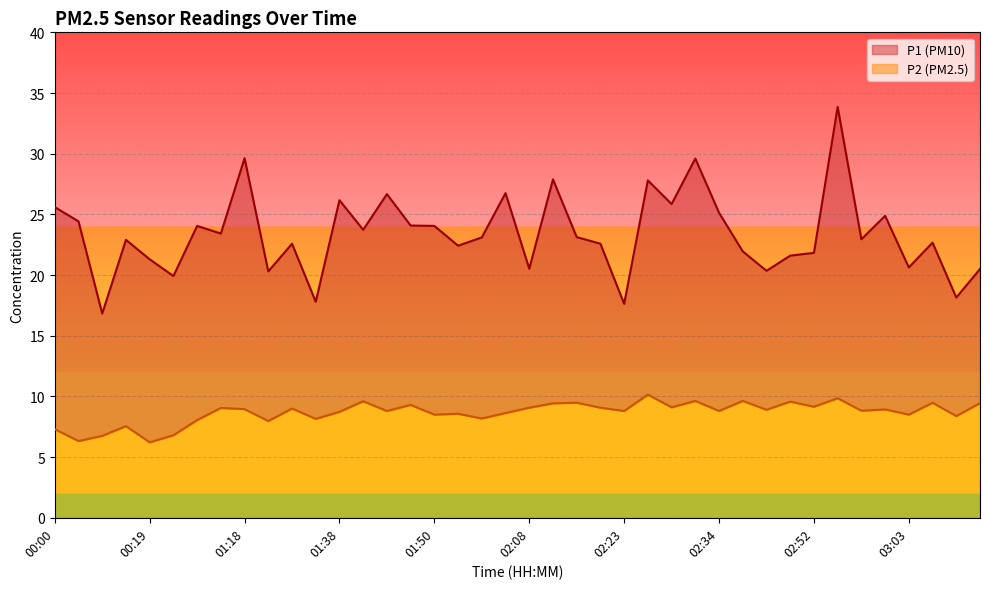

What is the label of the 35th point from the left?

02:57